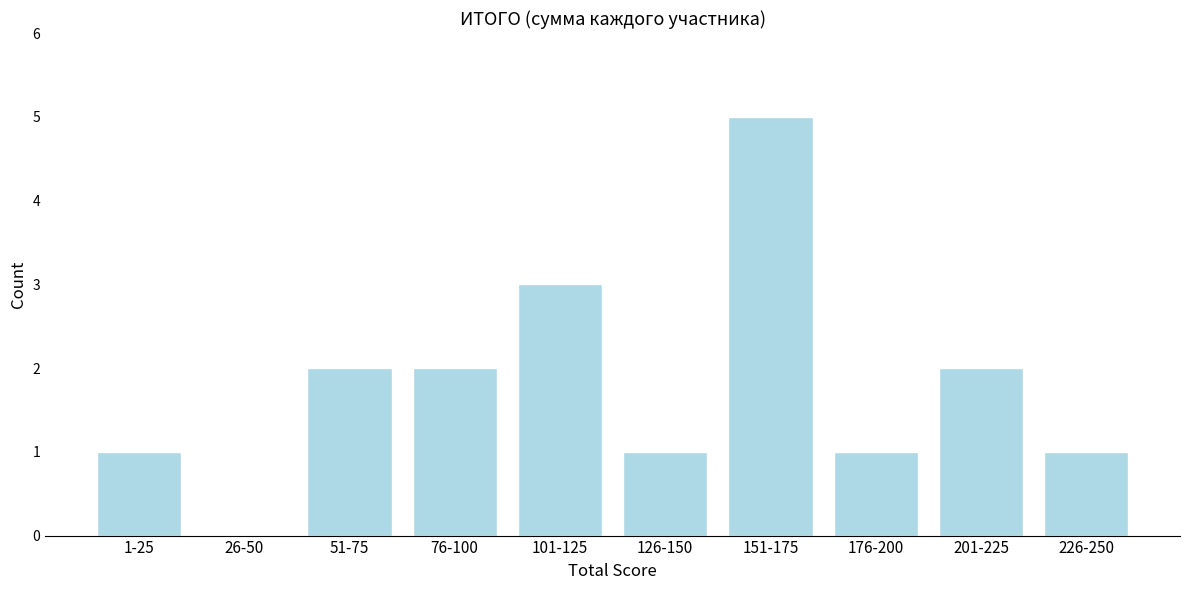

Reading left to right, list all the values displayed in this chart.

1-25=1	26-50=0	51-75=2	76-100=2	101-125=3	126-150=1	151-175=5	176-200=1	201-225=2	226-250=1